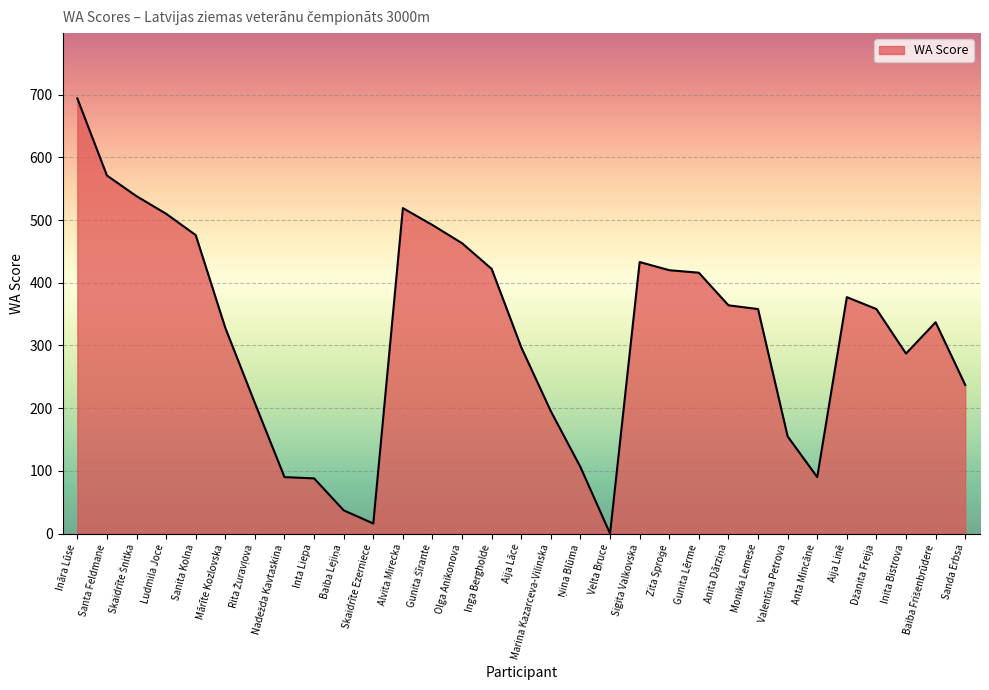

Approximately how many times larger is the value at Gunita Lērme compared to Sigita Valkovska?

1.0